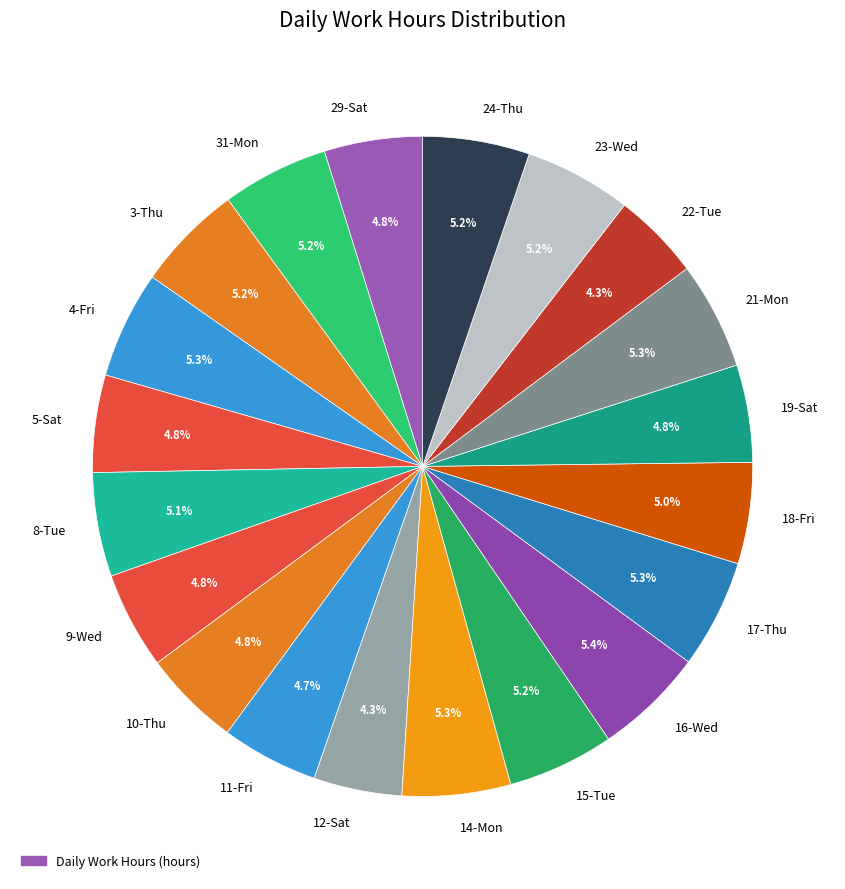

Is it true that 24-Thu is 1% of the pie?

False